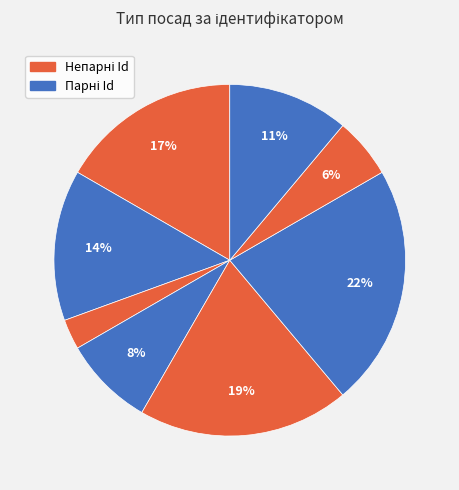

How many segments does this pie chart have?

8